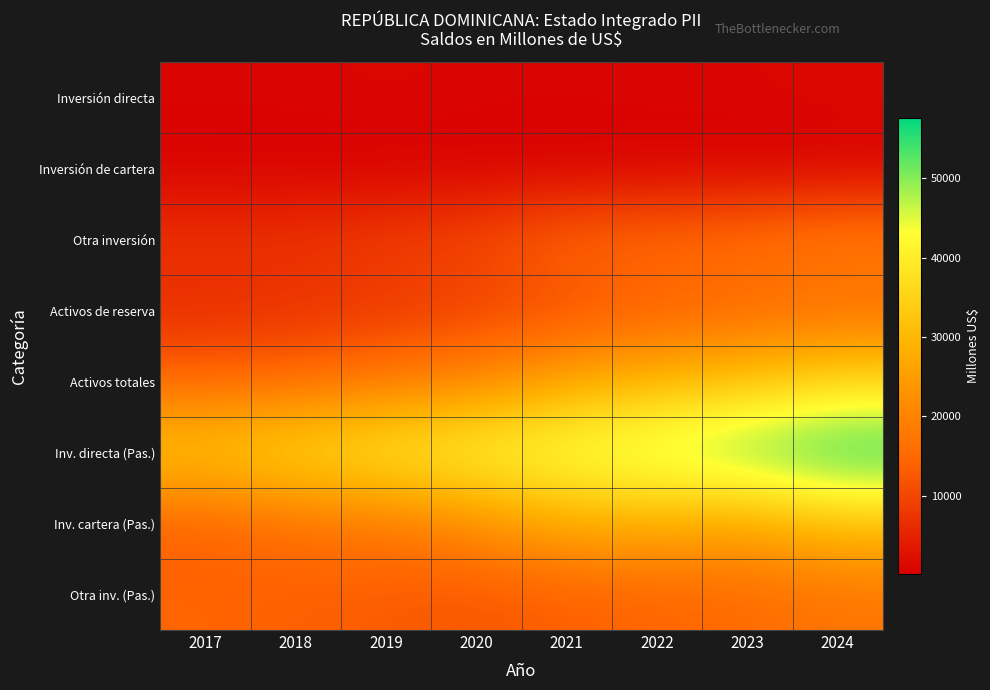

Rank the series by their maximum value, from highest to lowest.

Inv. directa (Pas.), Activos totales, Inv. cartera (Pas.), Otra inversión, Otra inv. (Pas.), Activos de reserva, Inversión directa, Inversión de cartera